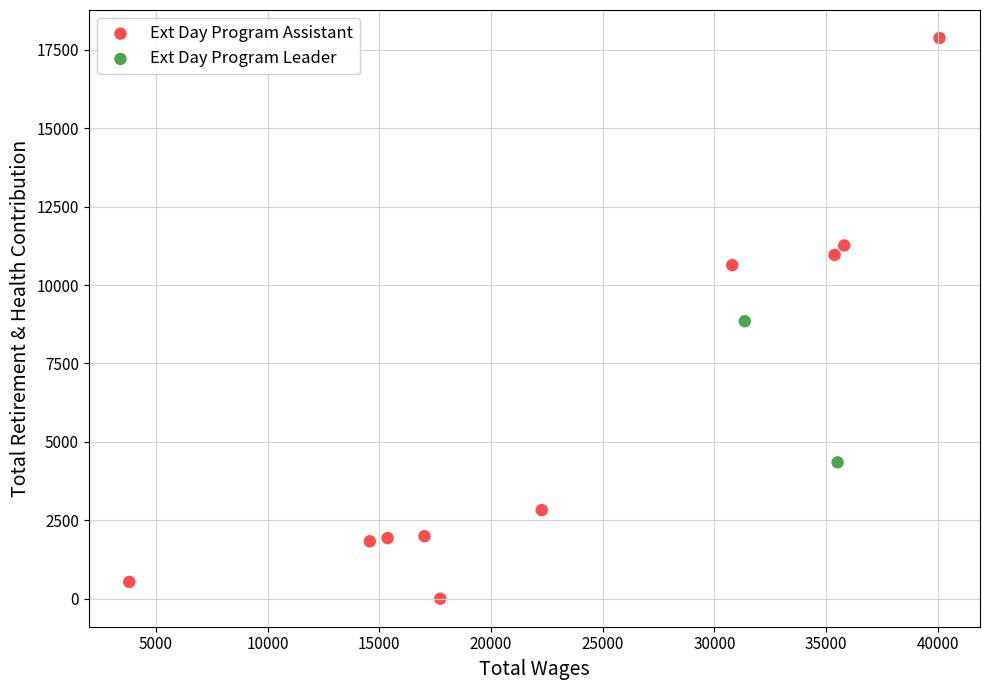

What are all the series names shown in the legend?

Ext Day Program Assistant, Ext Day Program Leader